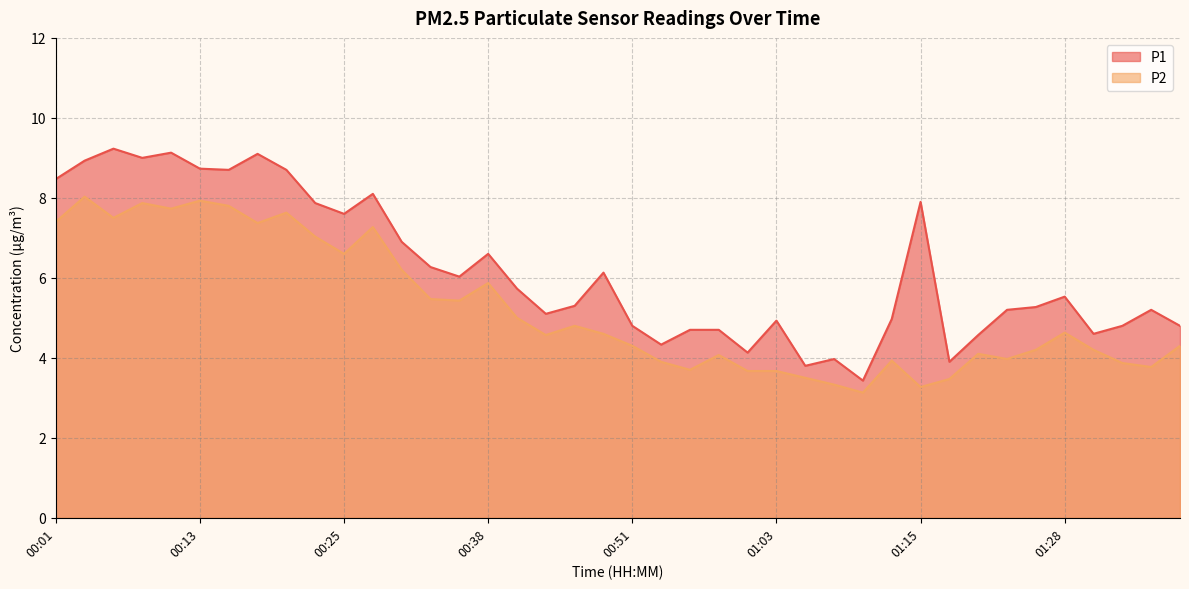

Which series has the largest range (max minus min)?

P1